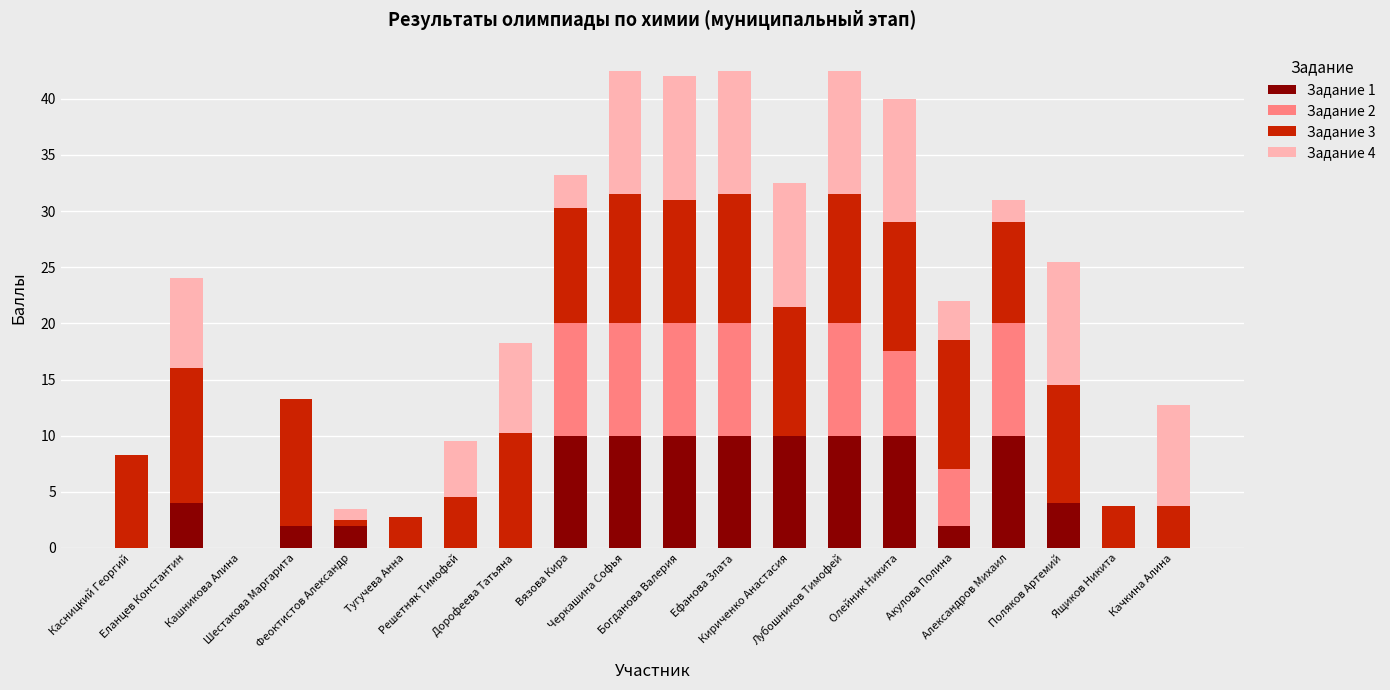

What is the maximum value for Задание 1?

10.0